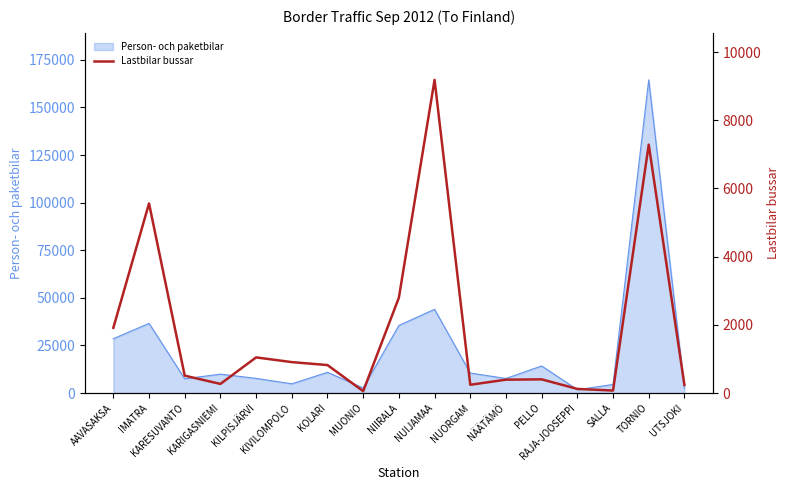

Which category has the lowest value across all series?

MUONIO